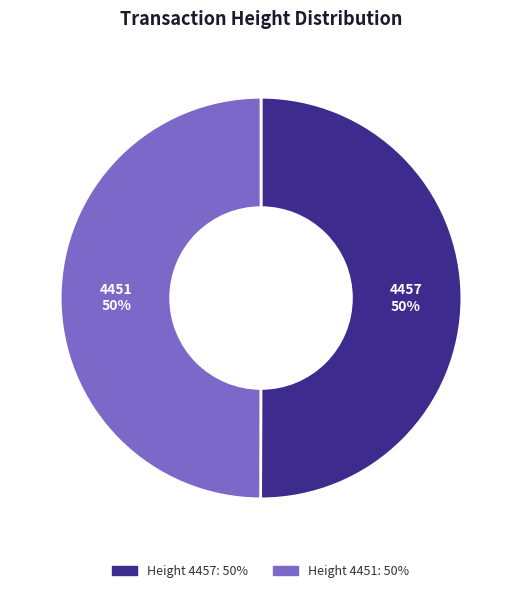

What is the ratio of the value at 4457 to the value at 4451?

1.0